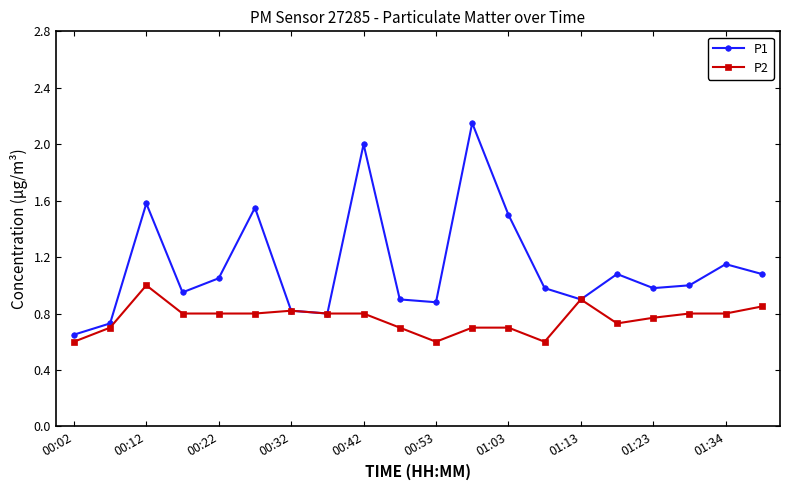

List the series in order of their overall mean, lowest first.

P2, P1